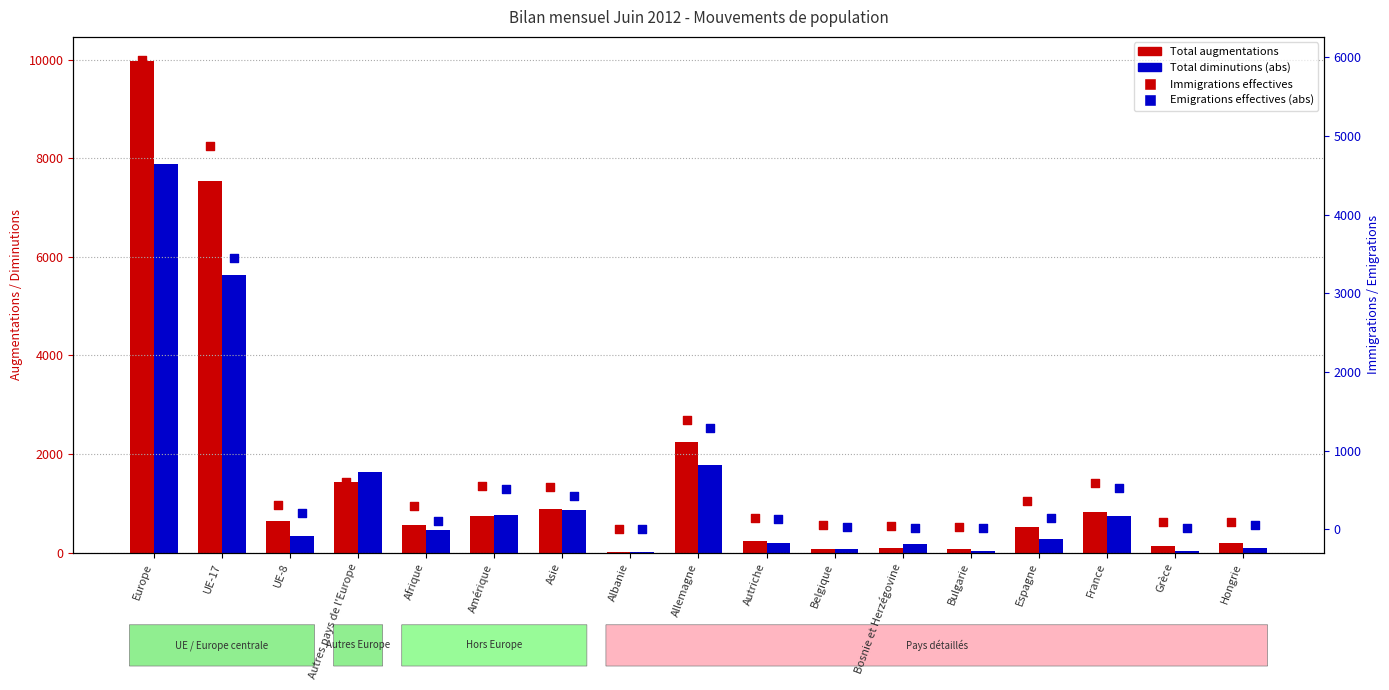

Which series has the largest total across all categories?

Total augmentations